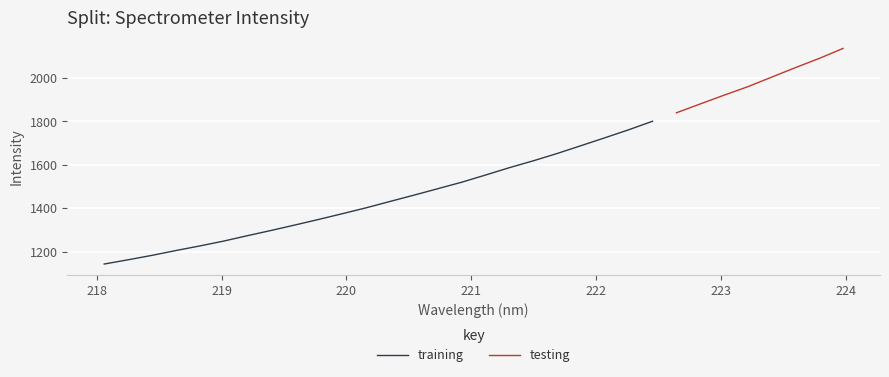

What is the value of the 31st point from the left?

2089.2